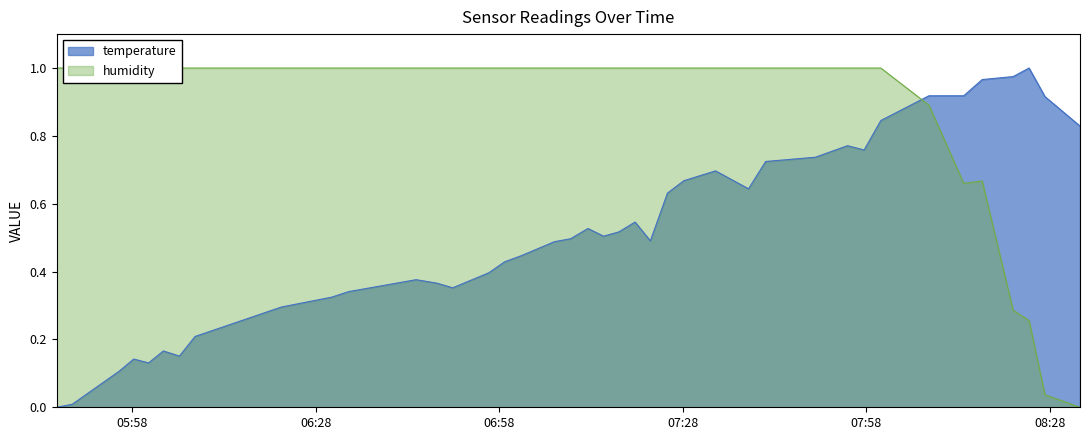

What position from the left is 2023-04-01T07:33:20?

27